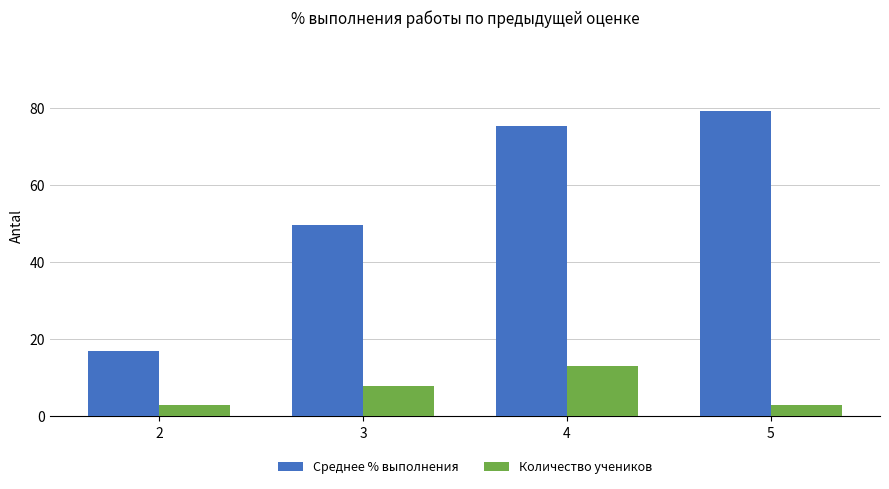

At 5, list the series in order from largest to smallest.

Среднее % выполнения, Количество учеников